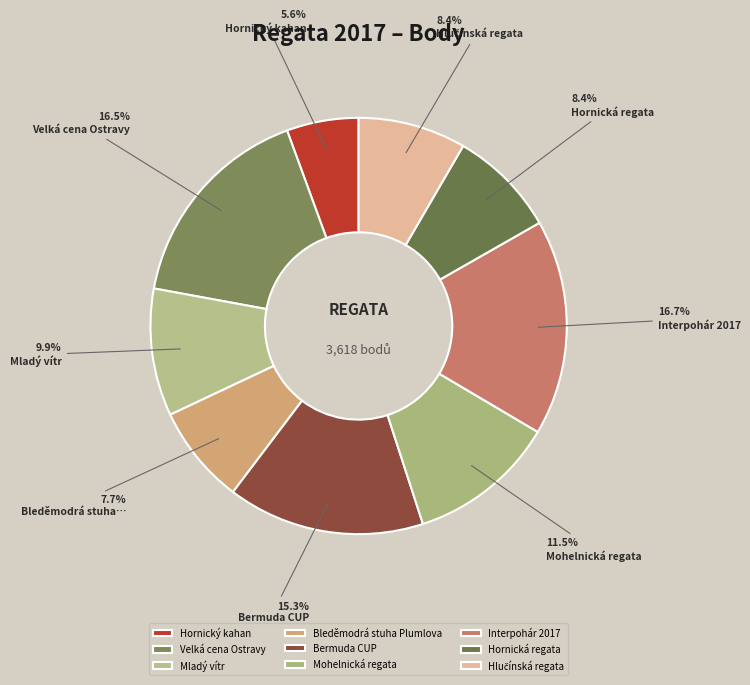

Which category has the smallest portion of the pie?

Hornický kahan